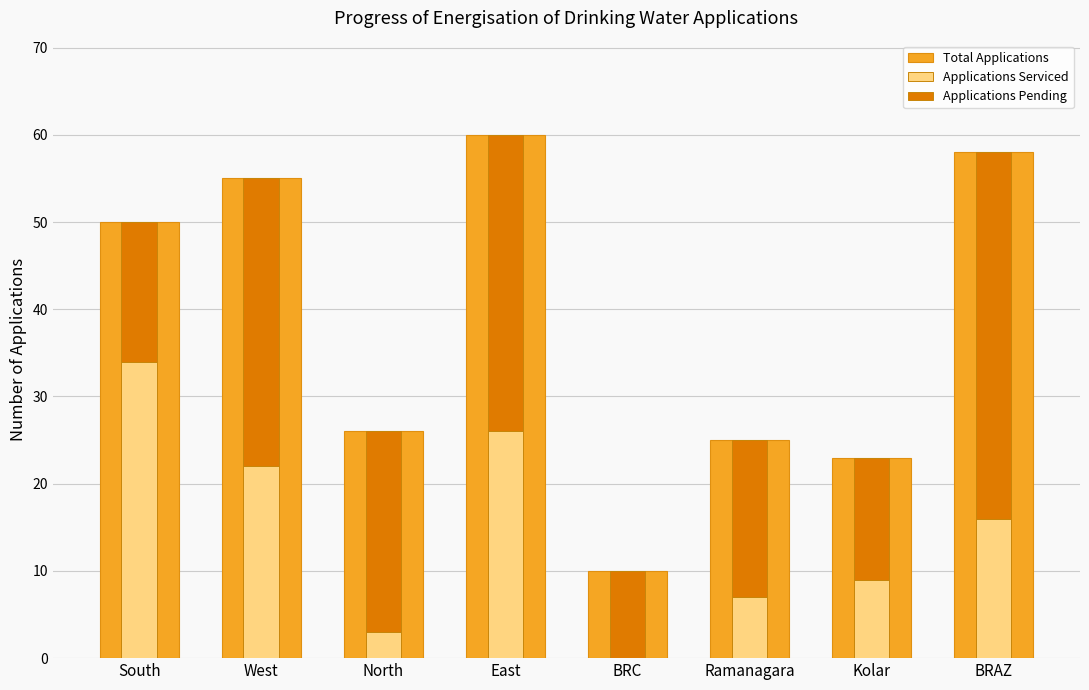

What is the difference between the maximum and minimum values in the Total Applications series?

50